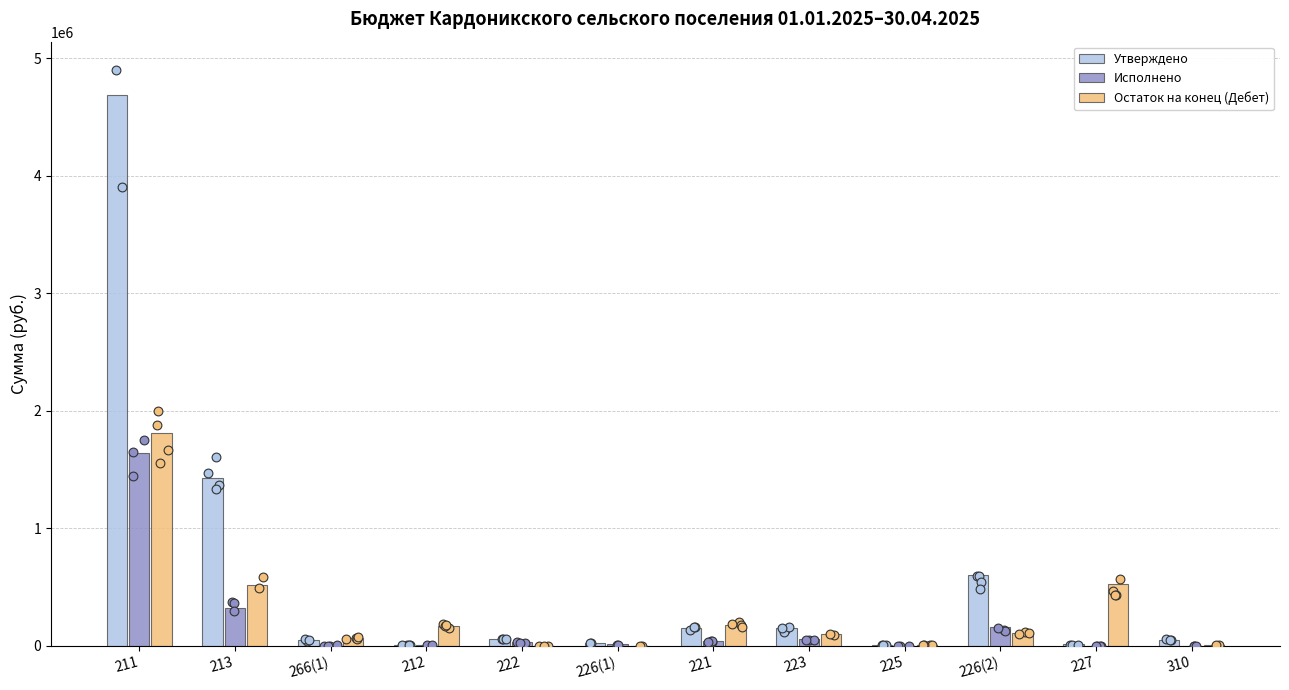

What are all the series names shown in the legend?

Утверждено, Исполнено, Остаток на конец (Дебет)